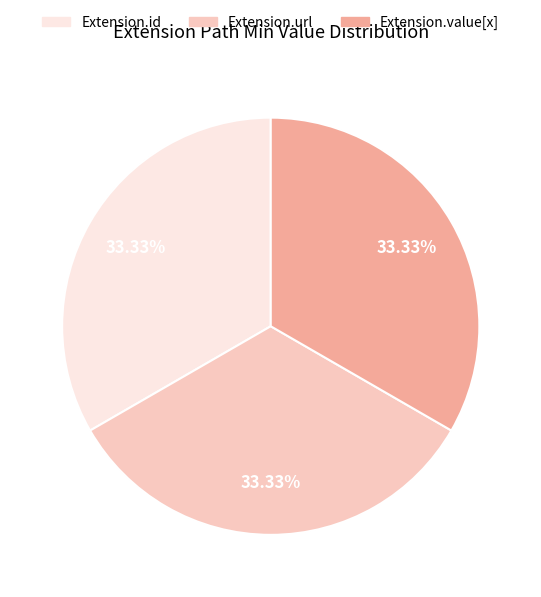

To the nearest percent, what portion does Extension.url represent?

33%